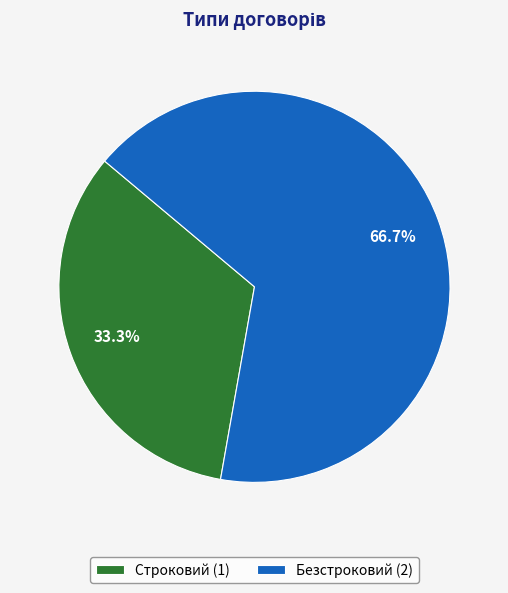

Which category has the biggest portion of the pie?

Безстроковий